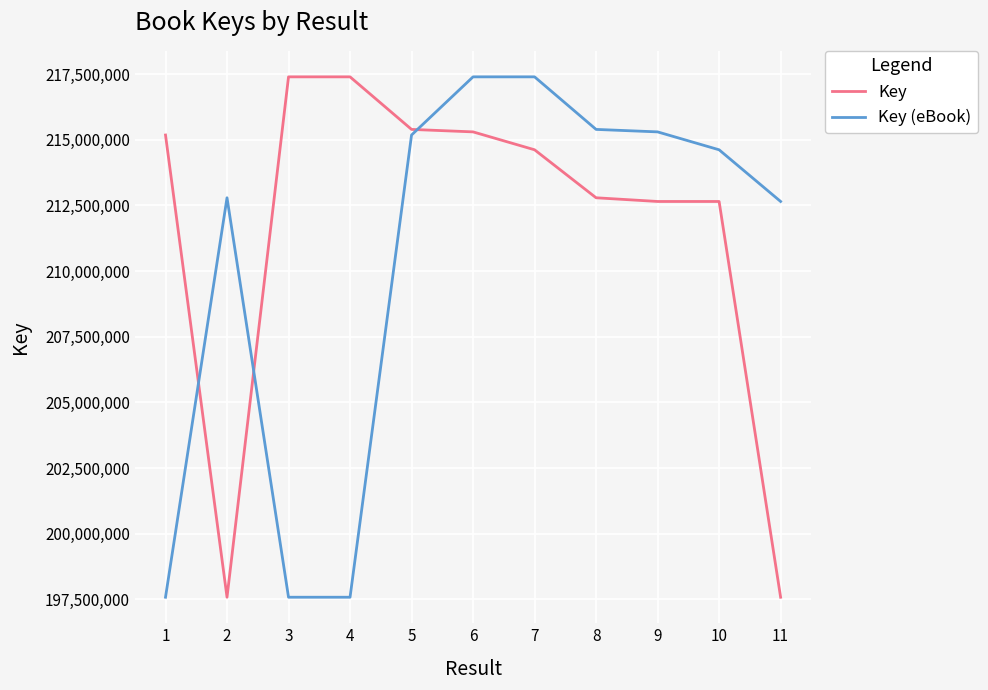

What is the total value across all series at 11?

410237297